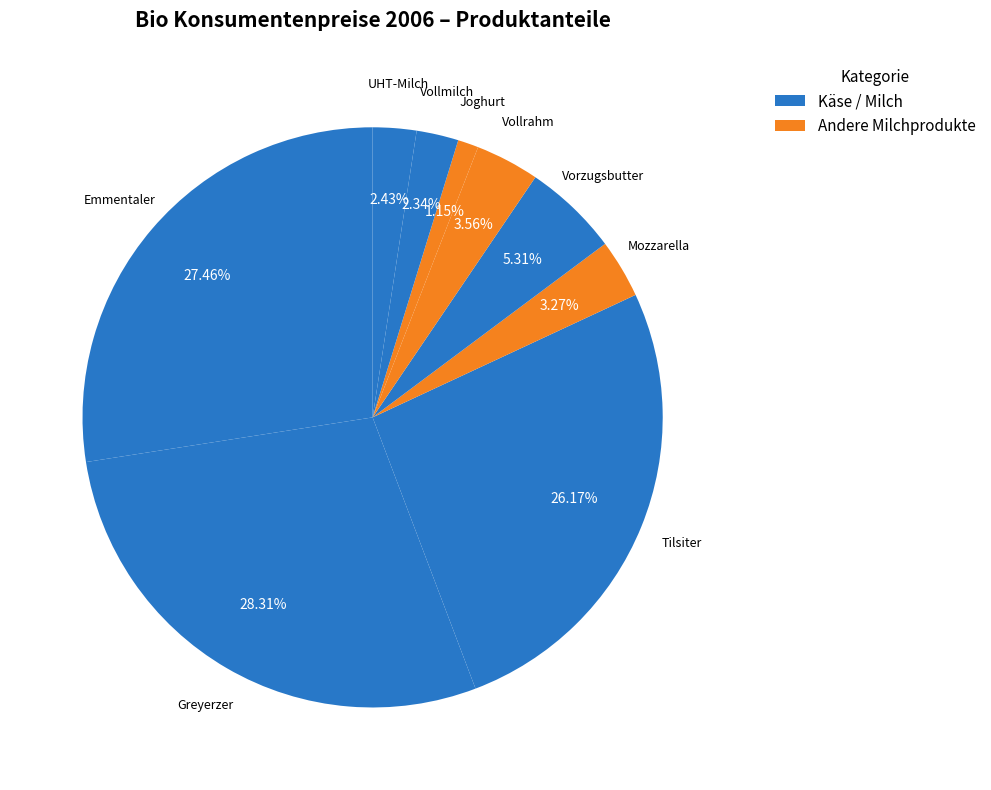

Rank the categories by value from highest to lowest.

Greyerzer, Emmentaler, Tilsiter, Vorzugsbutter, Vollrahm, Mozzarella, UHT-Milch, Vollmilch, Joghurt